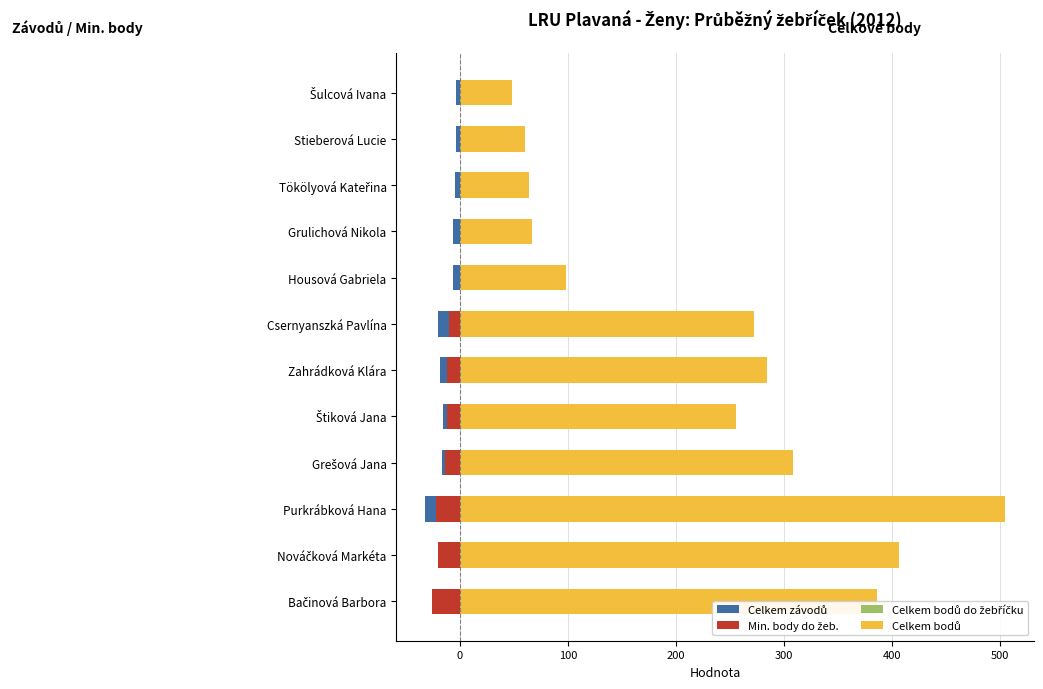

Reading left to right, list all the values displayed in this chart.

Celkem závodů: -16	-19	-32	-17	-16	-18	-20	-6	-6	-5	-4	-4
Min. body do žeb.: -26	-20	-22	-14	-12	-12	-10	0	0	0	0	0
Celkem bodů do žebříčku: 349	317	282	271	242	241	232	98	67	64	60	48
Celkem bodů: 386	406	504	308	255	284	272	98	67	64	60	48